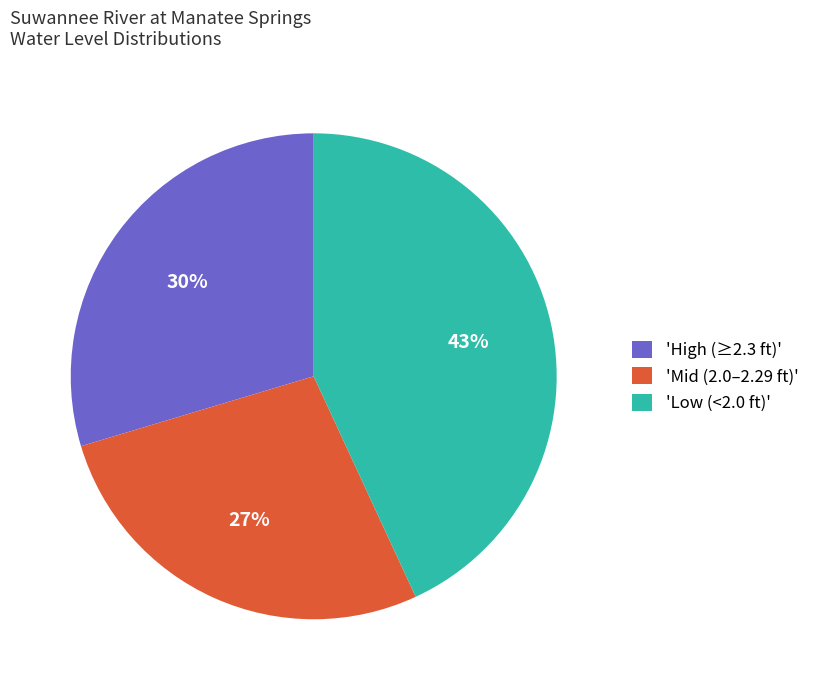

True or false: 'Low (<2.0 ft)' accounts for 43% of the total.

True